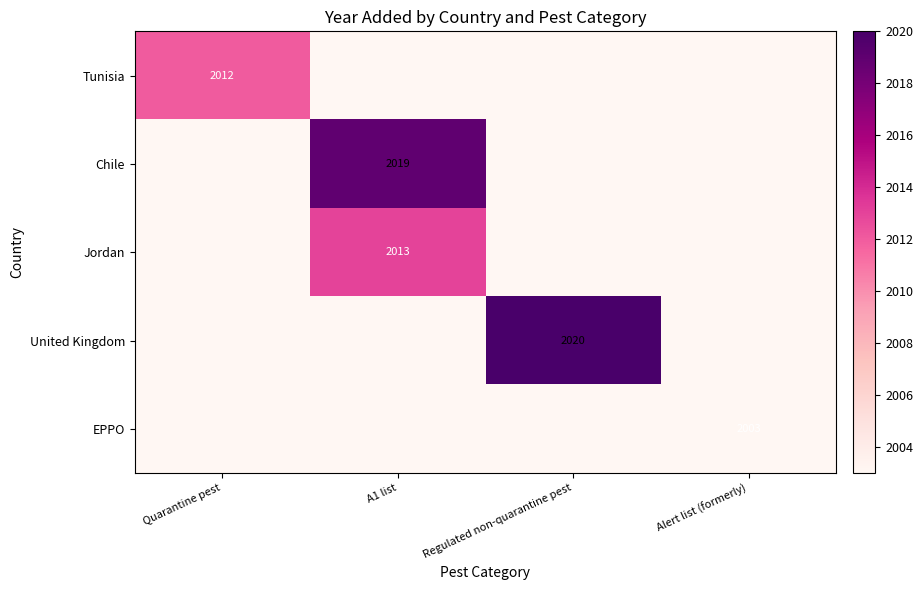

What is the total value across all series at Regulated non-quarantine pest?

10032